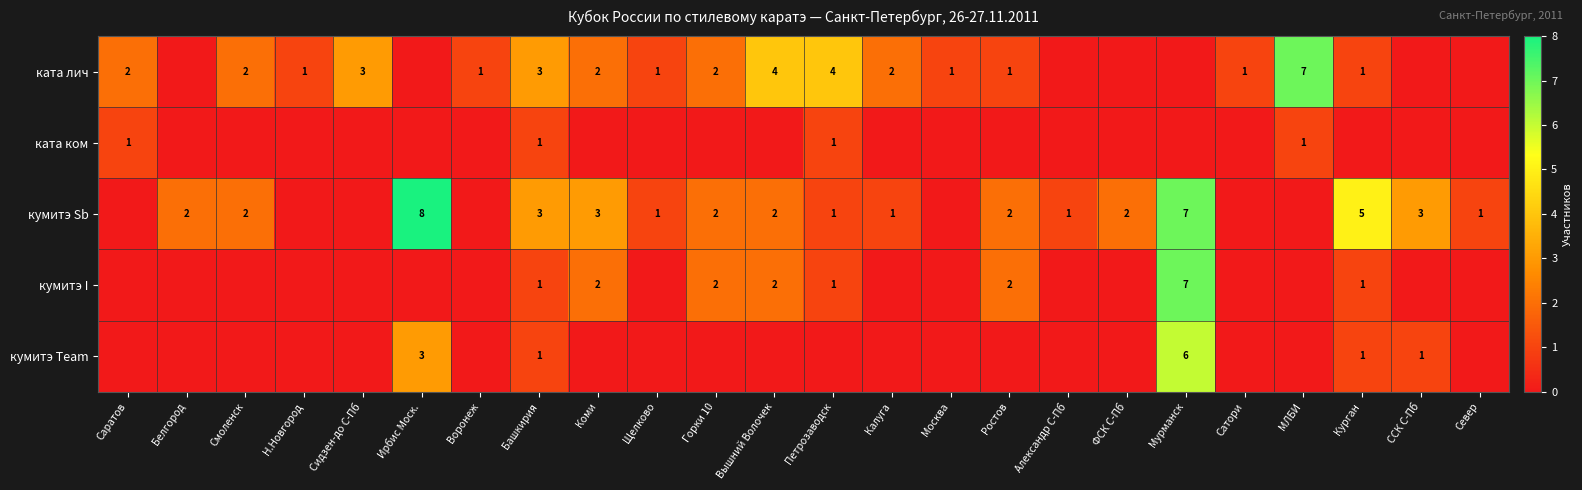

Count the number of categories in the chart.

24